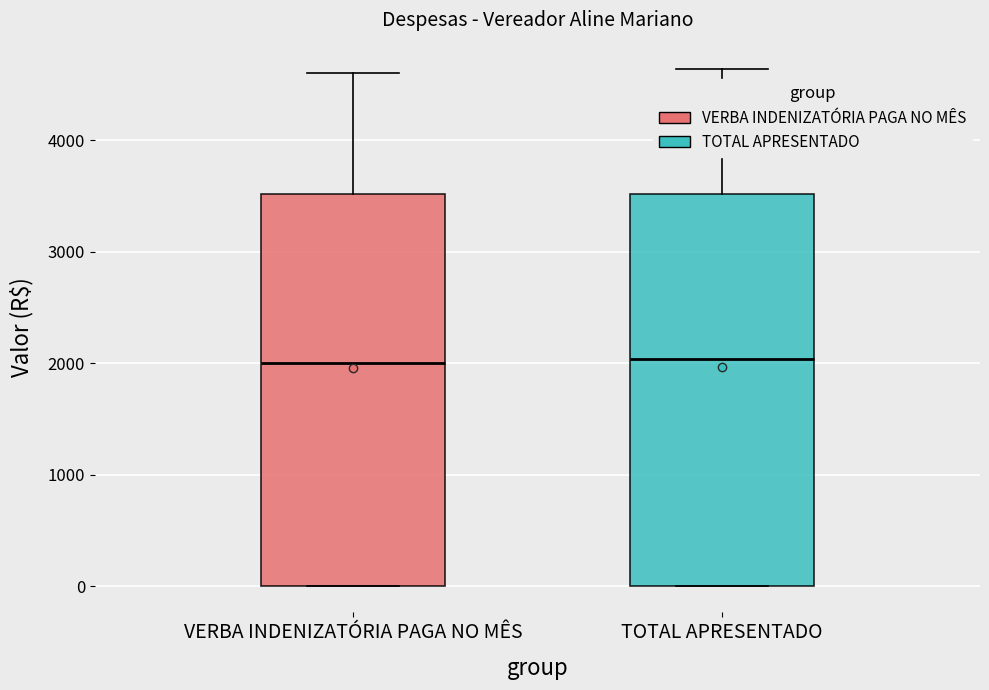

Where is the lower edge of the box for TOTAL APRESENTADO on the y-axis? The values are not printed on the chart, so give them approximately, as read against the axis.

0